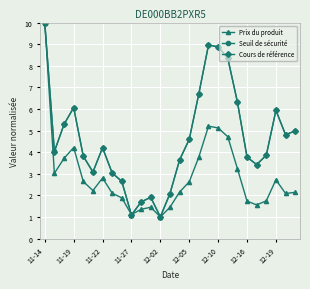

What is the maximum value shown in the chart?

10.0